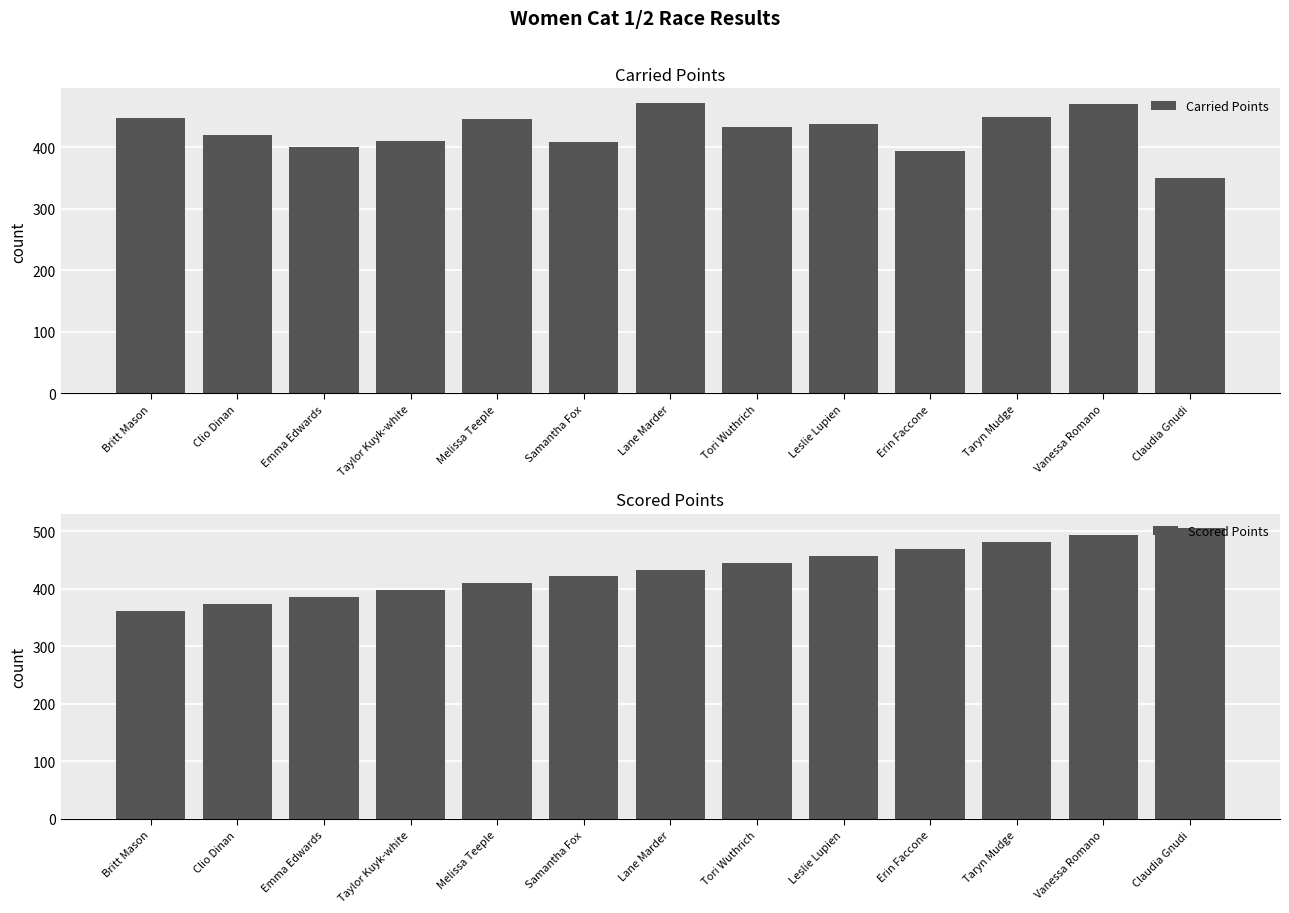

Reading left to right, transcribe all the data shown in this chart.

Carried Points: 448.1	420.1	399.7	409.8	445.6	407.9	471.9	433.0	437.7	393.9	449.7	469.9	350.0
Scored Points: 361.4	373.3	385.3	397.2	409.1	421.1	433.0	445.0	456.9	468.8	480.8	492.7	504.7